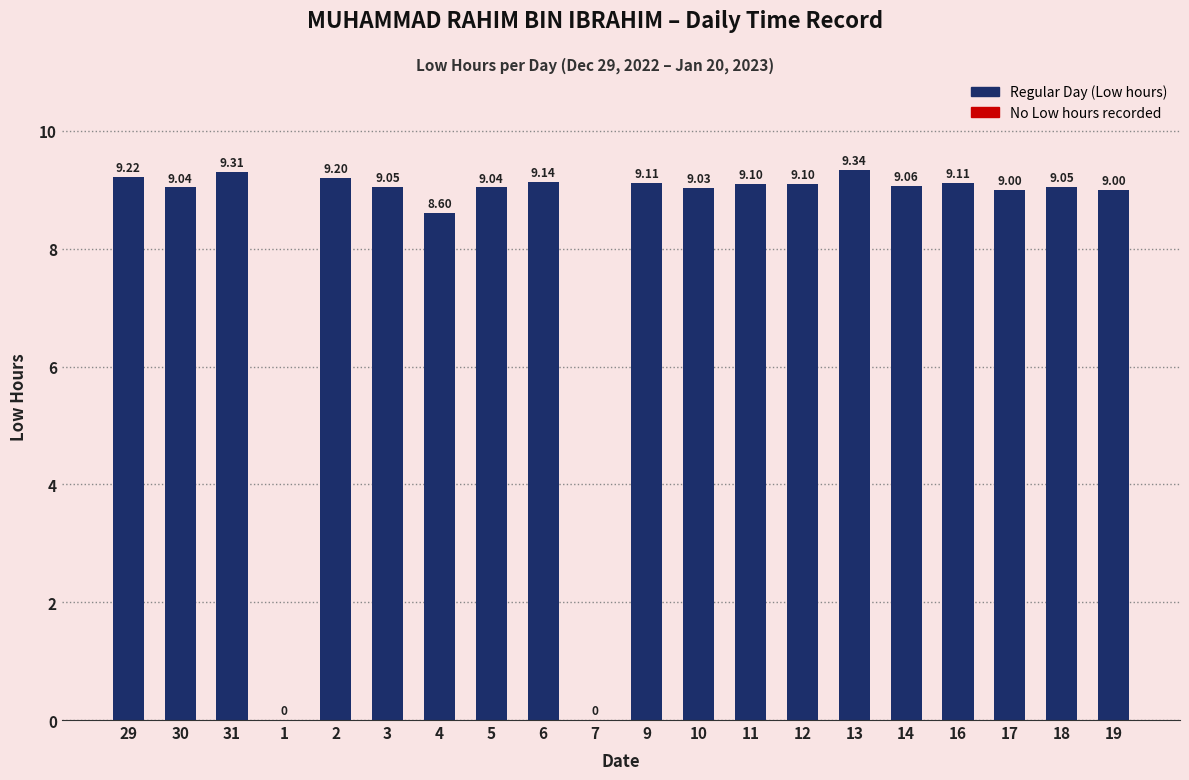

Between 17 and 11, which is larger?

11